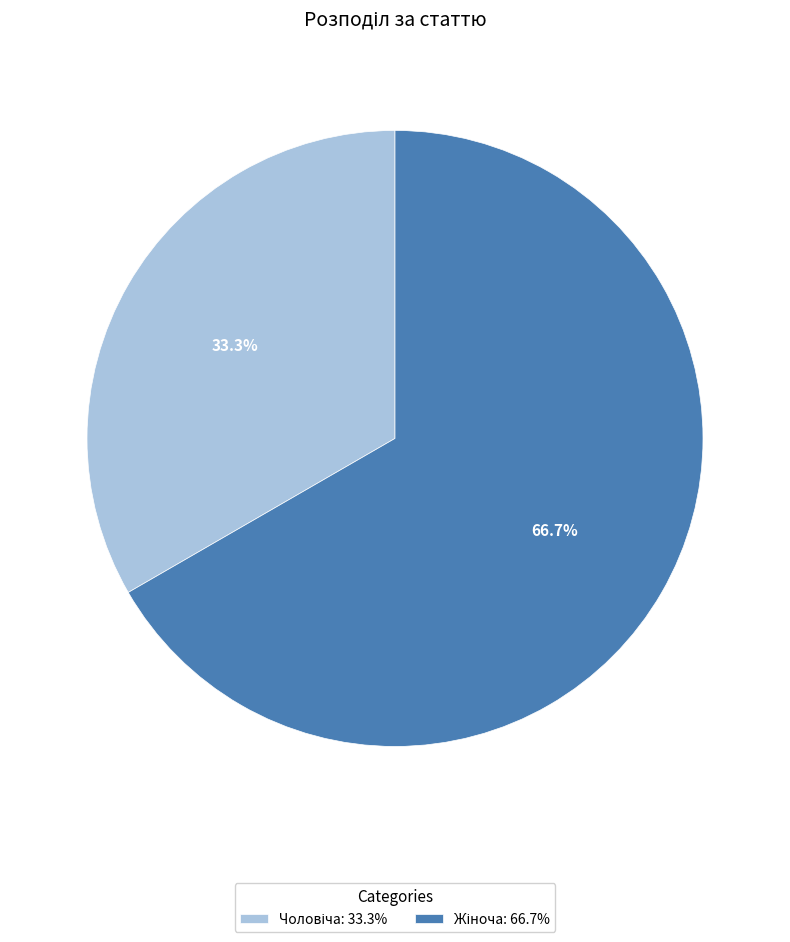

Does any single category account for the majority?

Yes